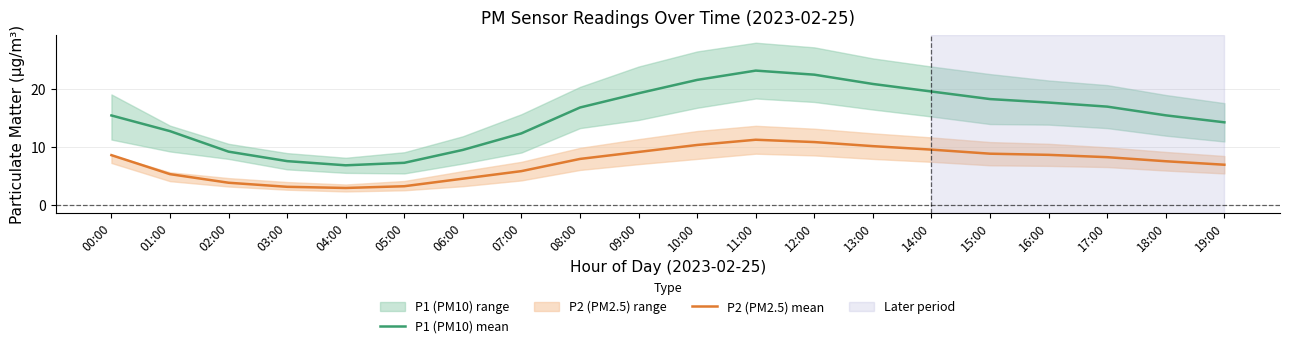

True or false: P1 (PM10) mean and P2 (PM2.5) mean intersect in this chart.

False